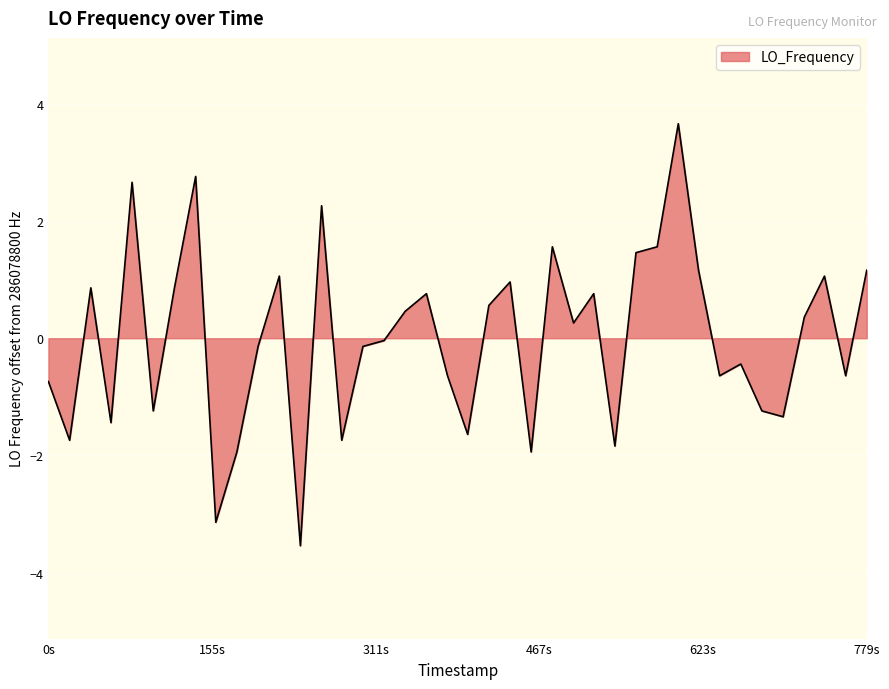

How many interior local peaks (higher than both neighbors) does the data have?

12